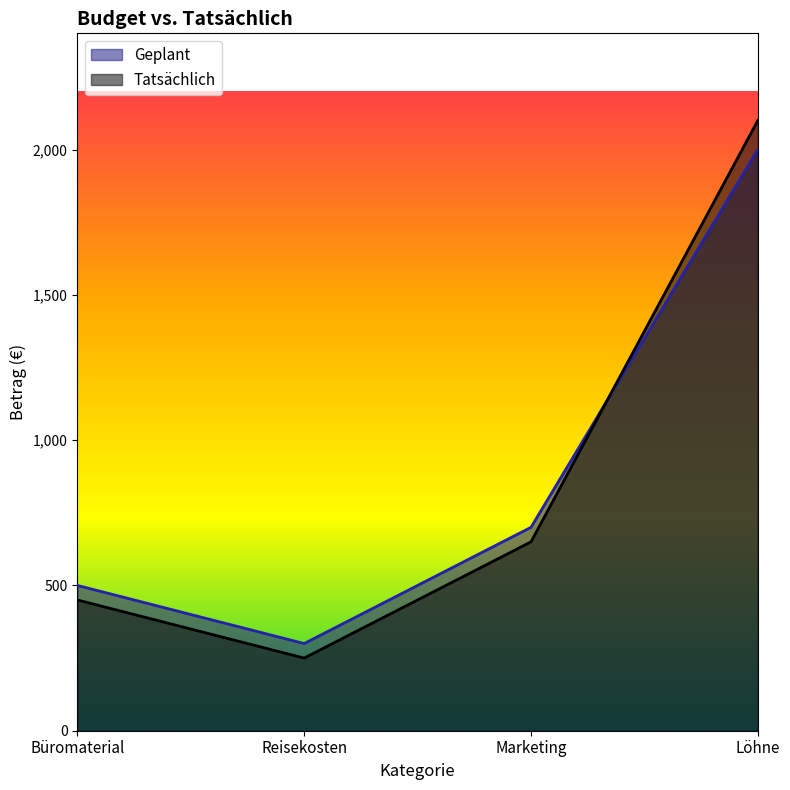

Where is the first local minimum for Tatsächlich?

Reisekosten